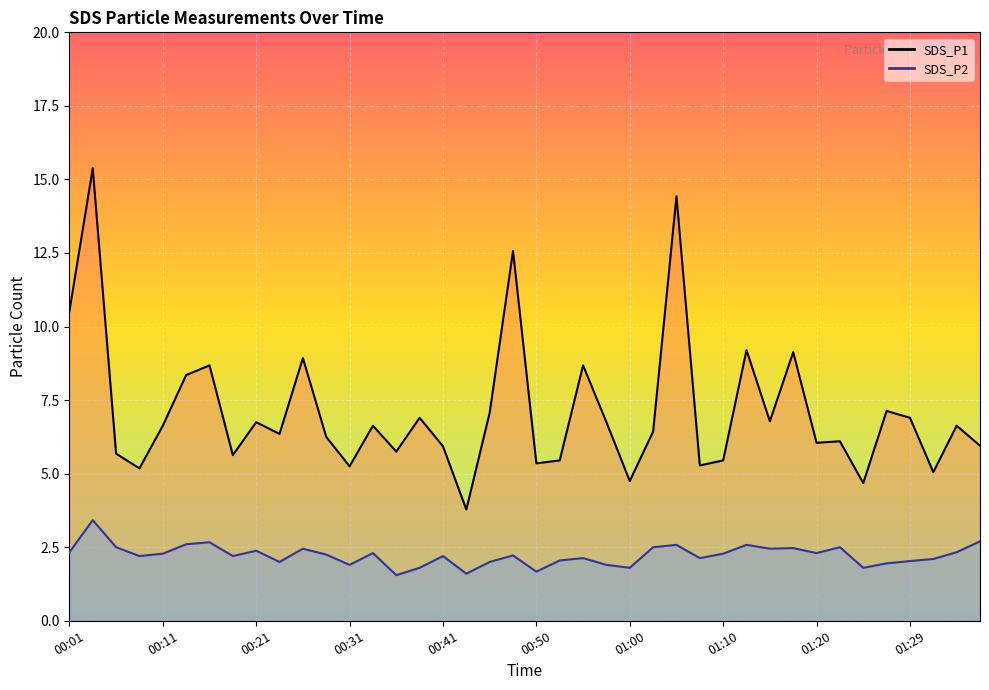

How many interior local valleys does the SDS_P2 series have?

12